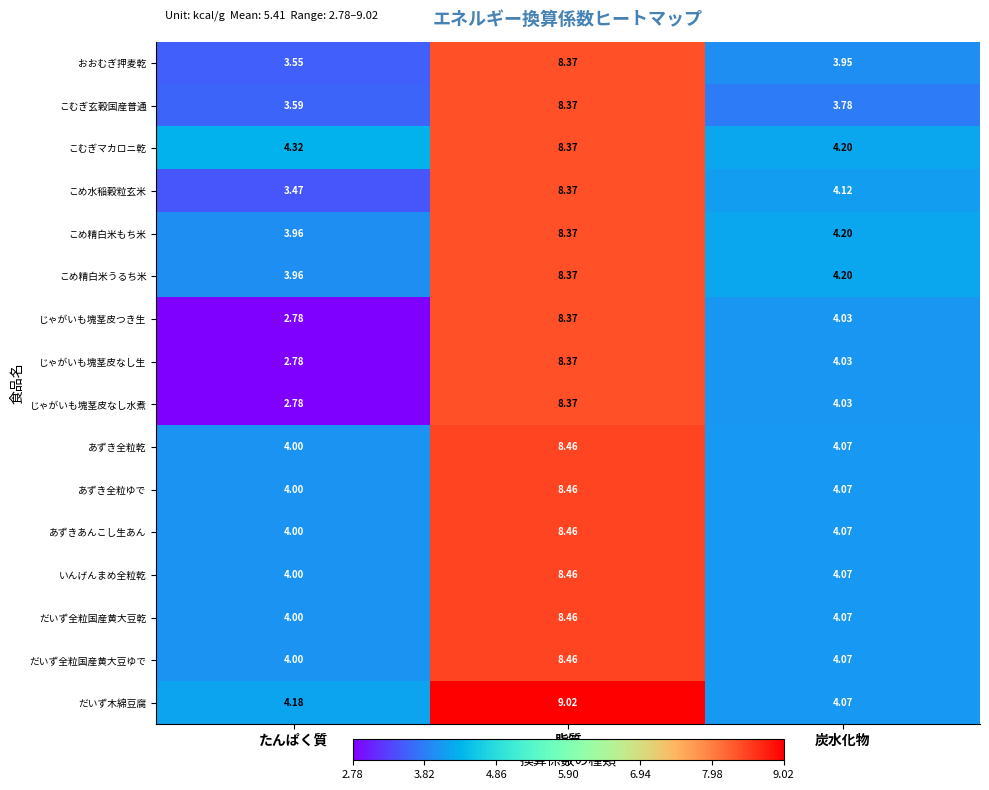

Where is こめ精白米うるち米 nearest to the value 6?

炭水化物